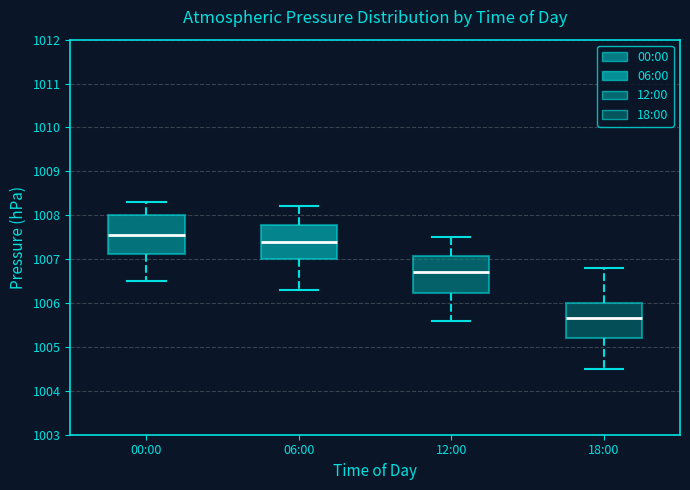

Reading left to right, read every box against the y-axis: the position of its median line, the range the box covers, and the ends of its whiskers. The values are not printed on the chart, so give them approximately, as read against the axis.

00:00: median 1007.6, box 1007.1 to 1008.0, whiskers 1006.5 to 1008.3
06:00: median 1007.4, box 1007.0 to 1007.8, whiskers 1006.3 to 1008.2
12:00: median 1006.7, box 1006.2 to 1007.1, whiskers 1005.6 to 1007.5
18:00: median 1005.7, box 1005.2 to 1006.0, whiskers 1004.5 to 1006.8